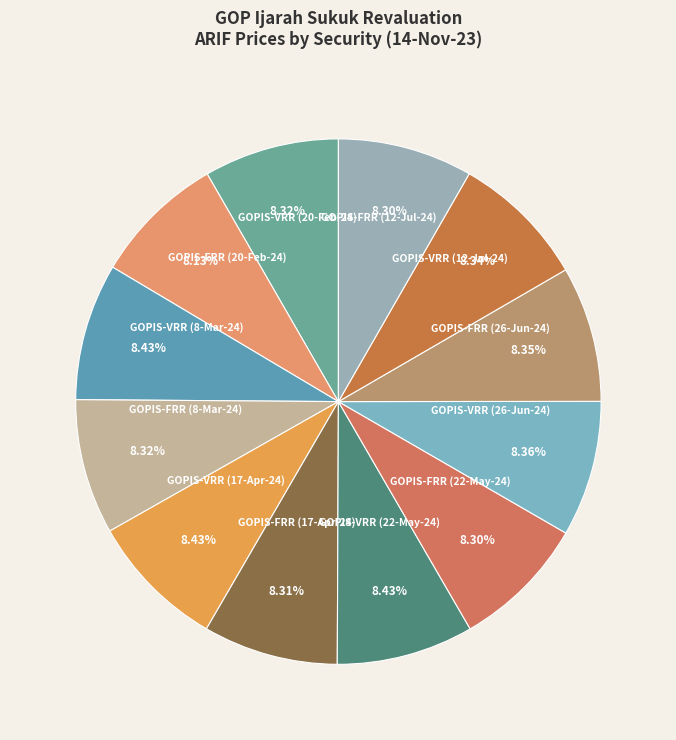

What percentage do GOPIS-VRR (17-Apr-24) and GOPIS-FRR (8-Mar-24) together represent?

16.7%